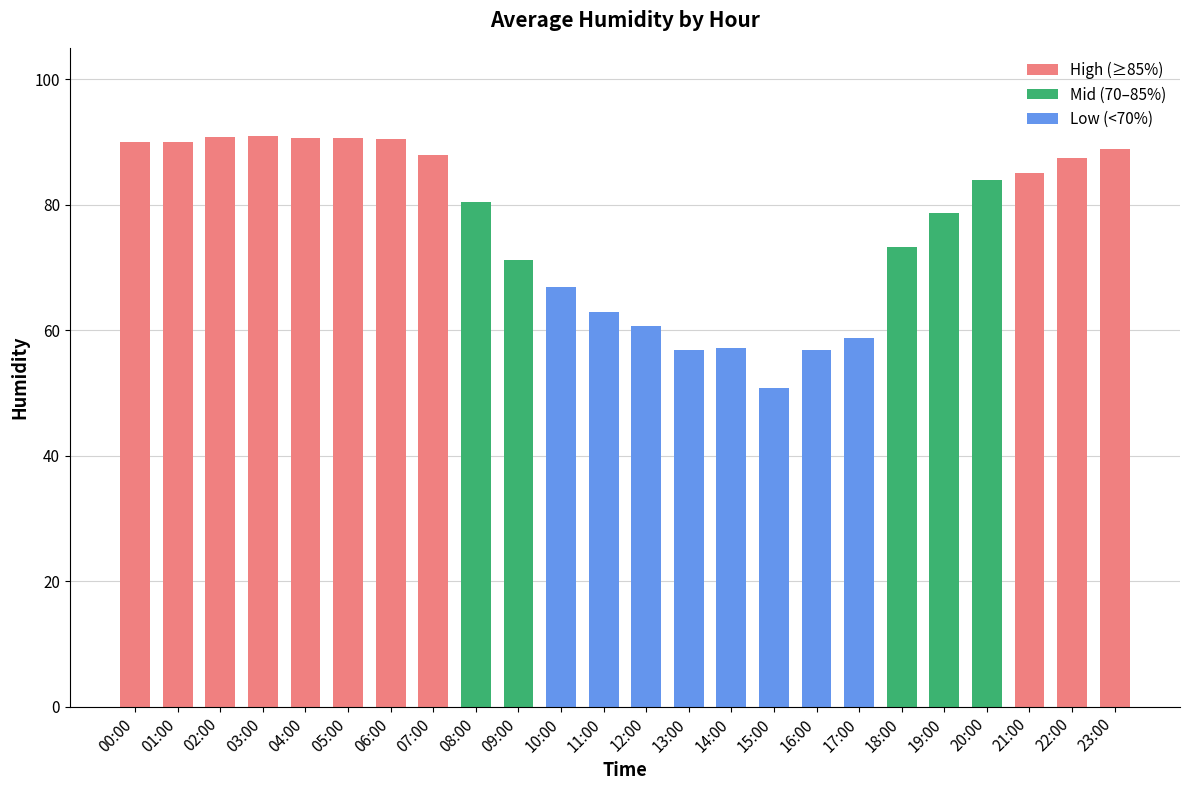

What is the minimum value shown in the chart?

50.7